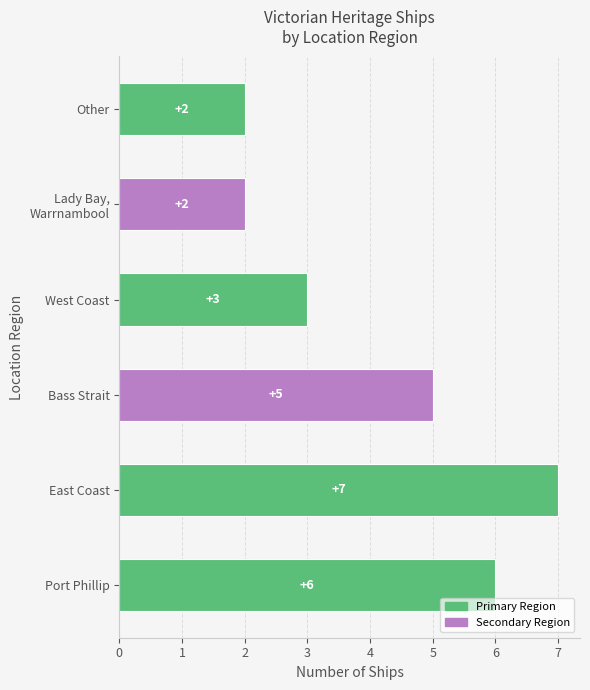

What is the approximate value at West Coast?

3